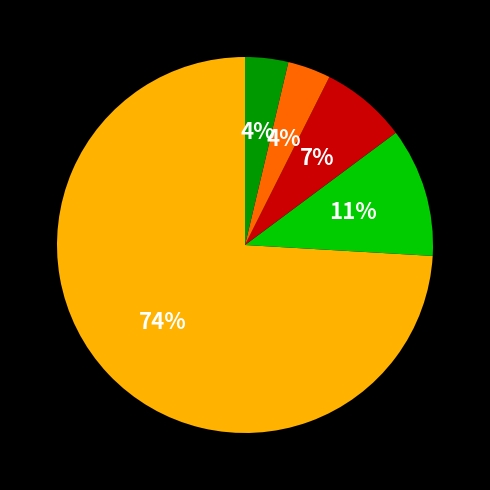

To the nearest percent, what is the average slice percentage?

20%